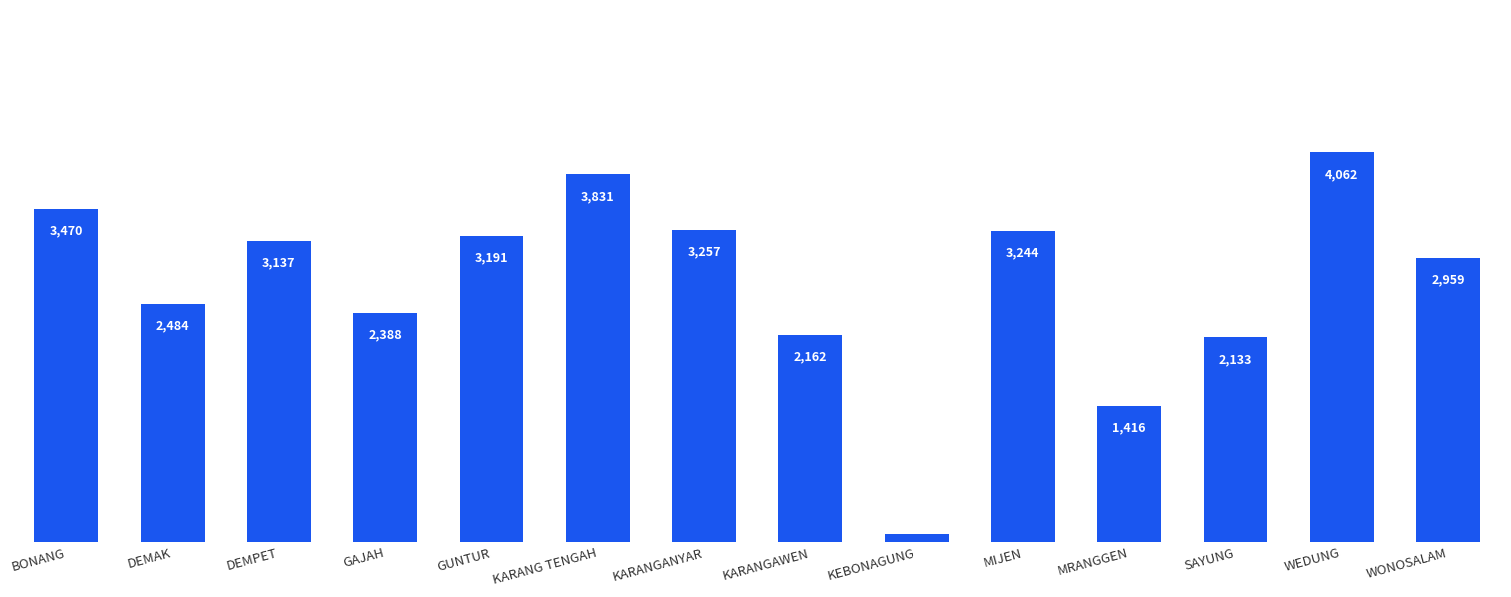

What is the greatest value displayed?

4062